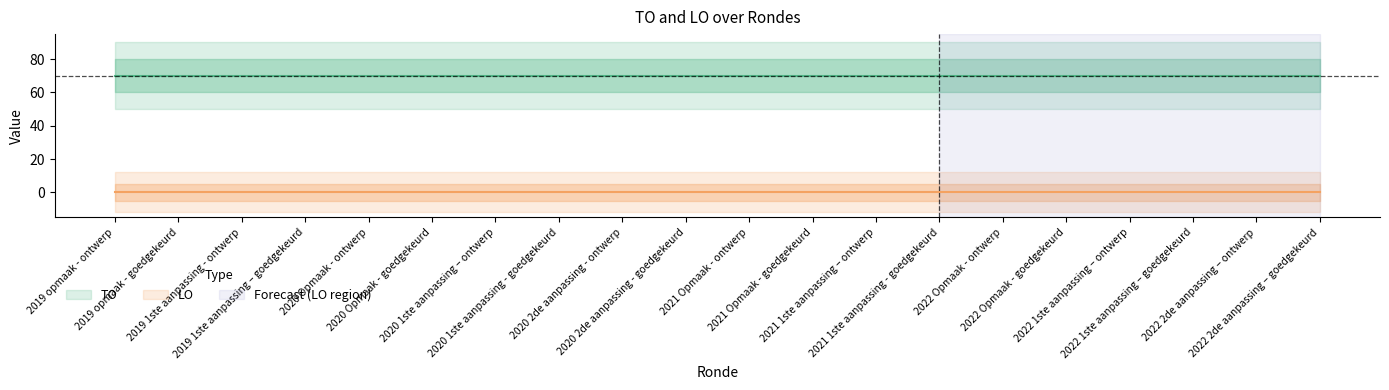

What is the spread (max minus min) of values at 2022 1ste aanpassing – goedgekeurd?

70